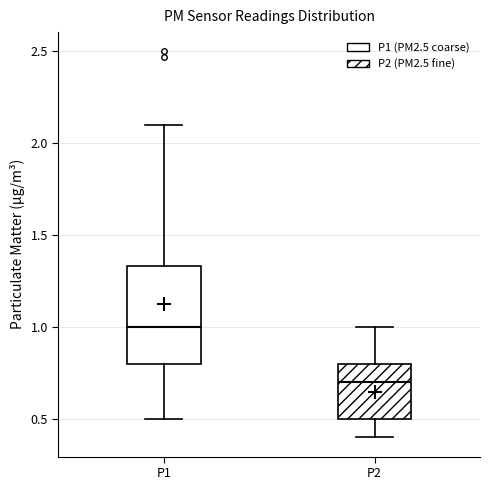

Where does the median line of the box for P1 sit on the y-axis? The values are not printed on the chart, so give them approximately, as read against the axis.

1.00